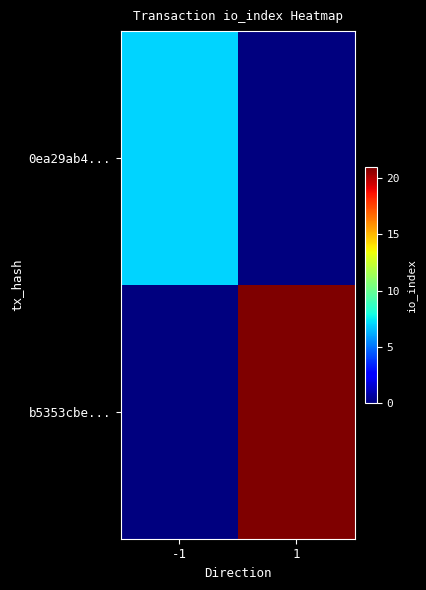

At which category is the sum across all series the highest?

1